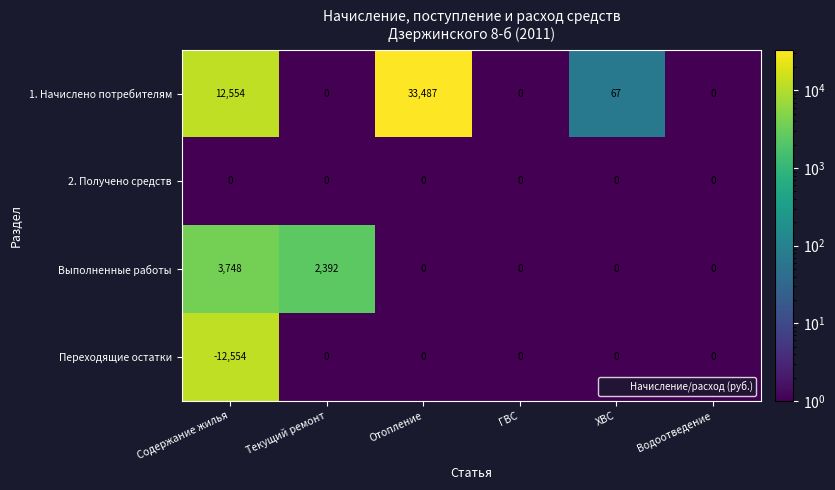

How many series are shown in this chart?

4